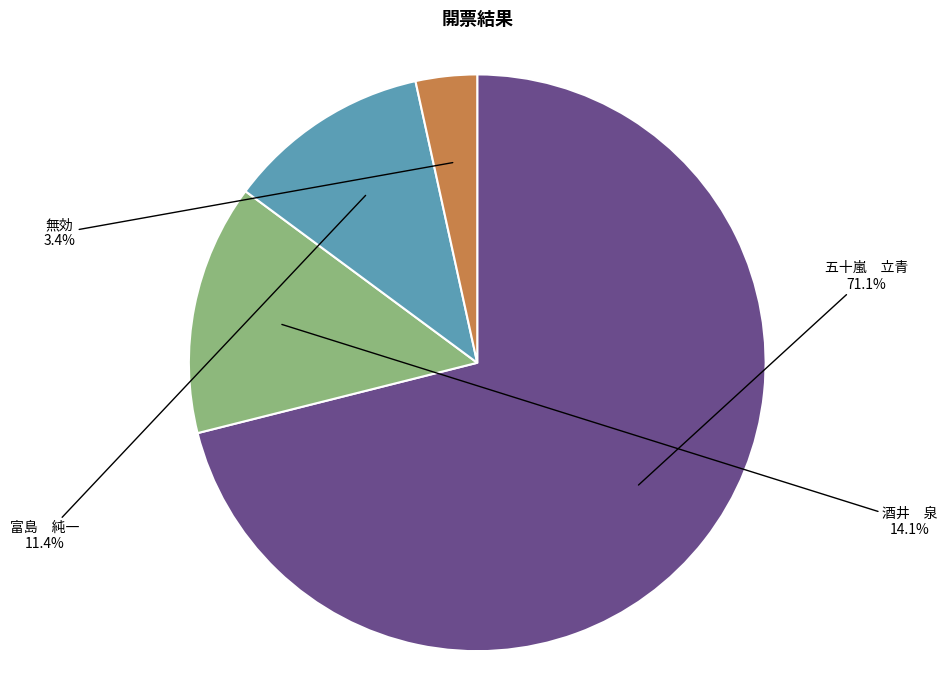

What is the largest slice in the pie chart?

五十嵐 立青